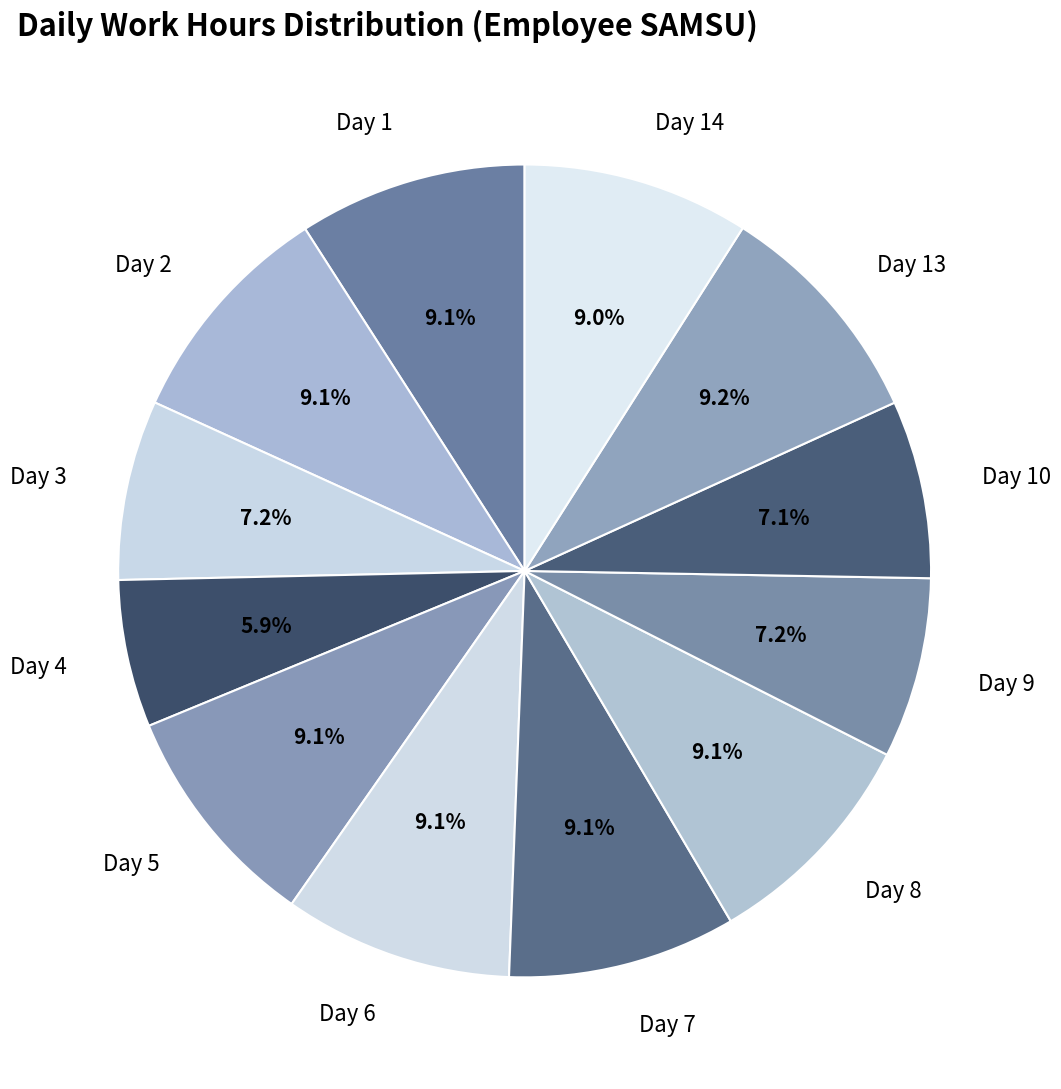

What percentage is the Day 2 slice, to the nearest percent?

9%